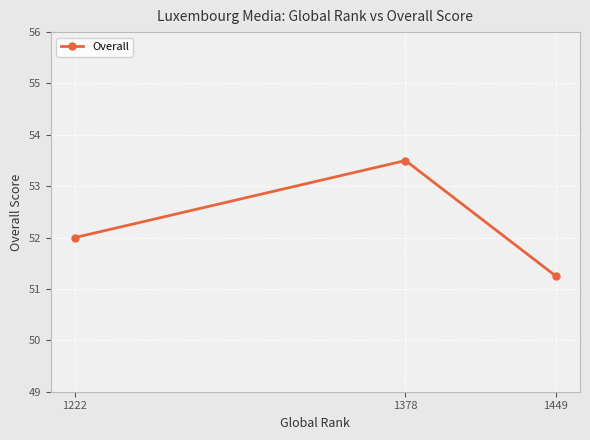

Rank the categories by value from lowest to highest.

1449, 1222, 1378